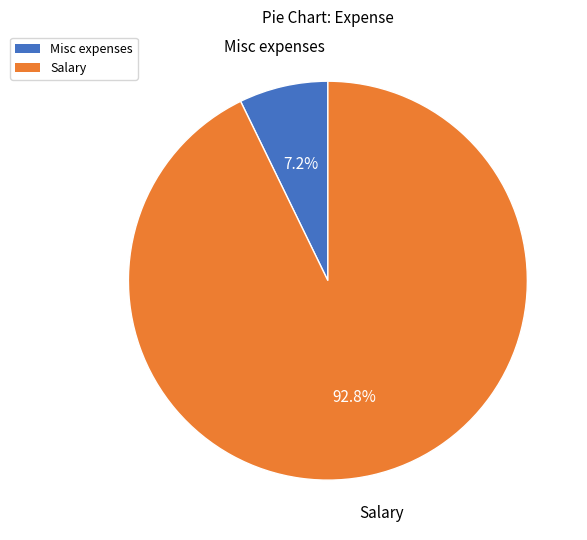

To the nearest percent, what portion does Misc expenses represent?

7%